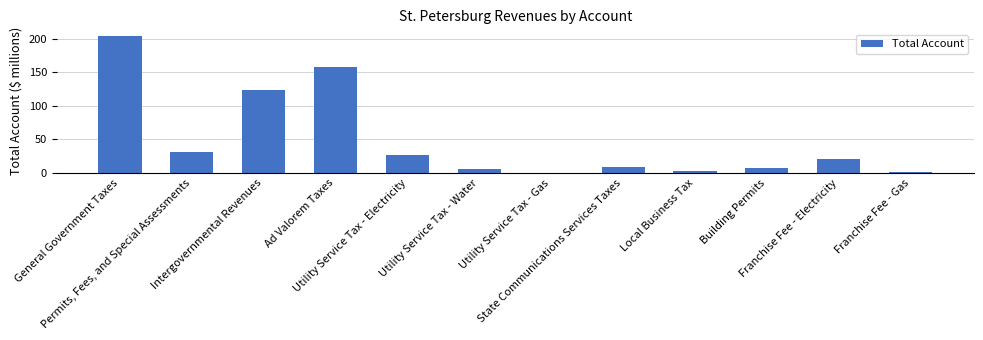

Where is the data nearest to the value 102?

Intergovernmental Revenues